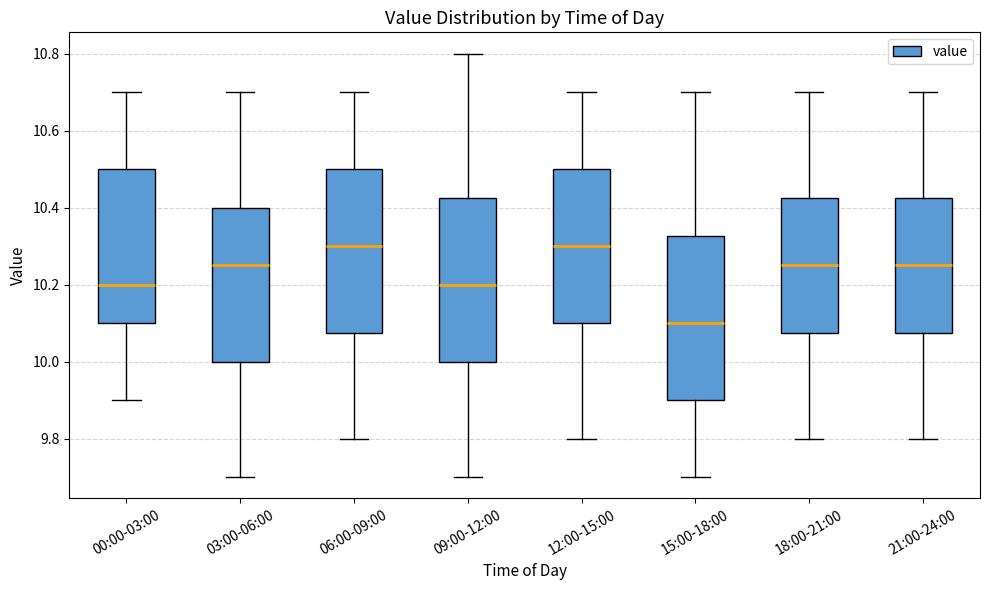

Reading left to right, transcribe this box plot: for each box, give where its median line is, the range the box spans, and where its two whiskers end, as read against the y-axis. The values are not printed on the chart, so give them approximately, as read against the axis.

00:00-03:00: median 10.20, box 10.10 to 10.50, whiskers 9.90 to 10.70
03:00-06:00: median 10.26, box 10.00 to 10.40, whiskers 9.70 to 10.70
06:00-09:00: median 10.30, box 10.08 to 10.50, whiskers 9.80 to 10.70
09:00-12:00: median 10.20, box 10.00 to 10.42, whiskers 9.70 to 10.80
12:00-15:00: median 10.30, box 10.10 to 10.50, whiskers 9.80 to 10.70
15:00-18:00: median 10.10, box 9.90 to 10.32, whiskers 9.70 to 10.70
18:00-21:00: median 10.26, box 10.08 to 10.42, whiskers 9.80 to 10.70
21:00-24:00: median 10.26, box 10.08 to 10.42, whiskers 9.80 to 10.70